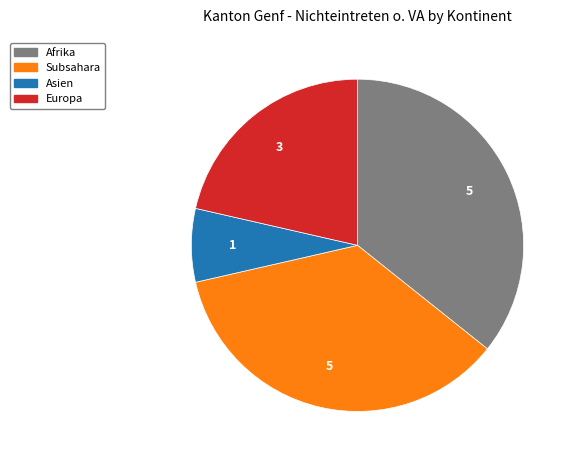

How many segments does this pie chart have?

4